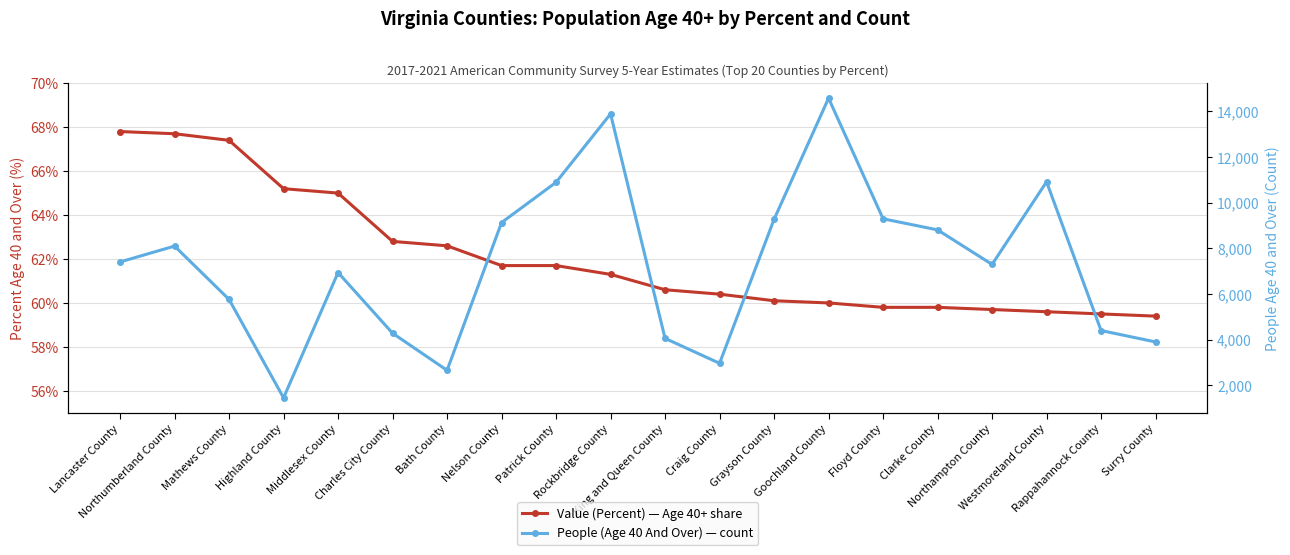

List the series in order of their peak value, highest first.

People (Age 40 And Over) — count, Value (Percent) — Age 40+ share